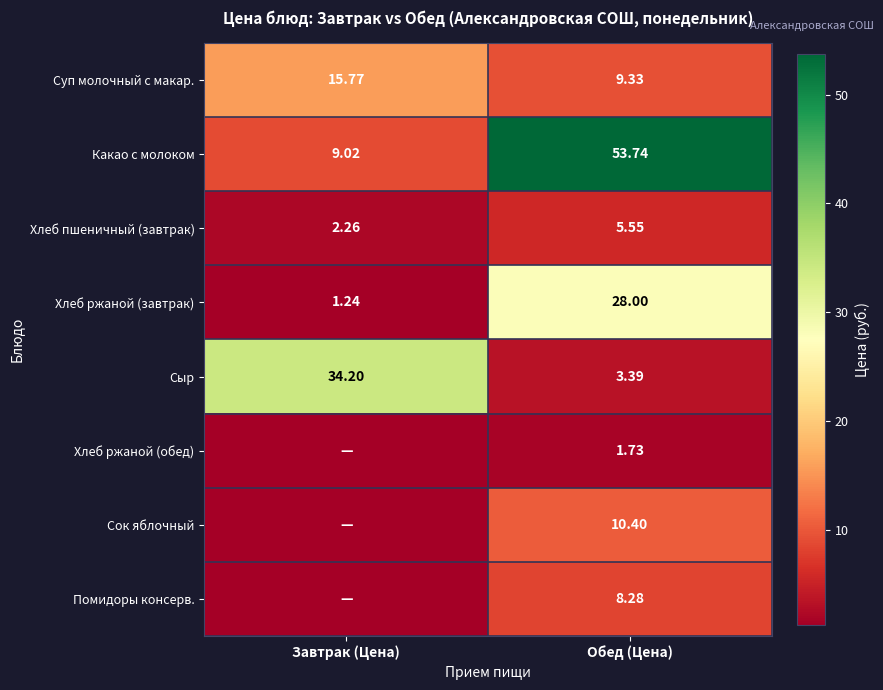

What is the difference between the Какао с молоком values at Завтрак (Цена) and Обед (Цена)?

44.7